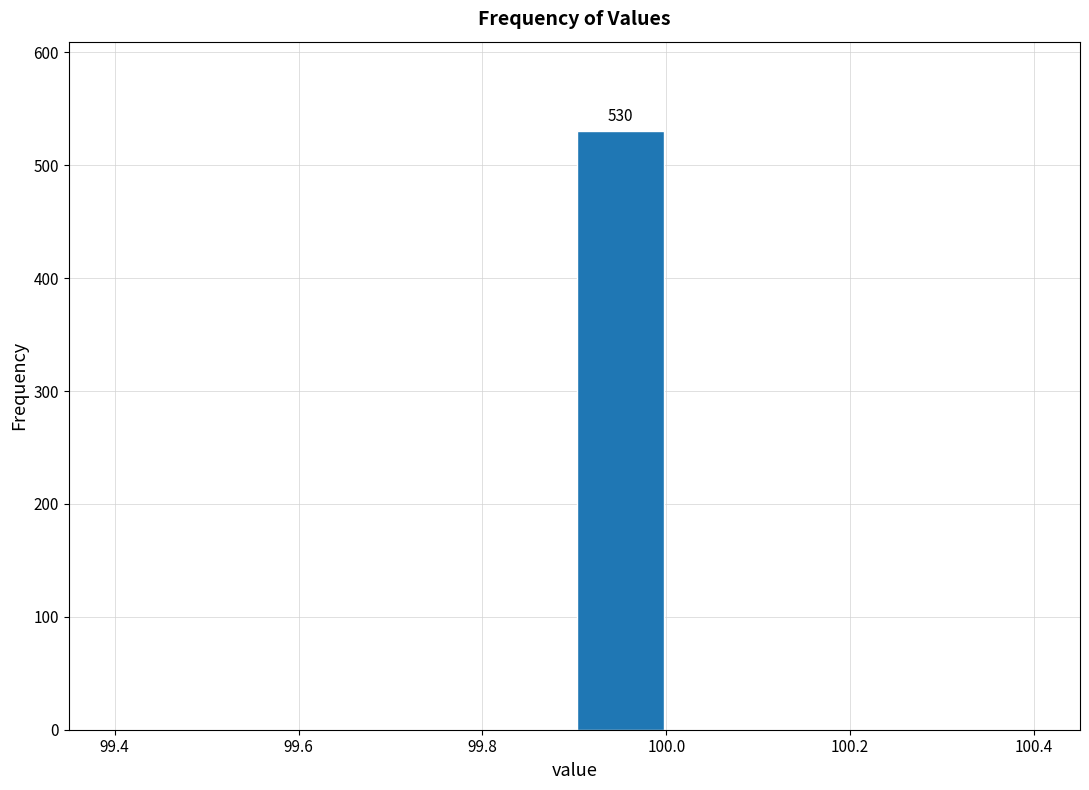

Which range on the x-axis has the tallest bar?

99.9 to 100.0